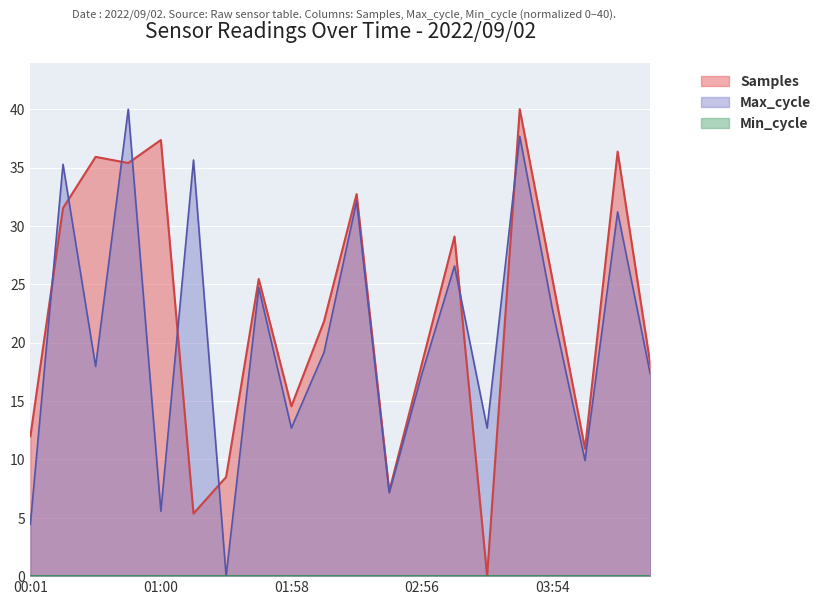

What is the sum of all Max_cycle values?

410.3